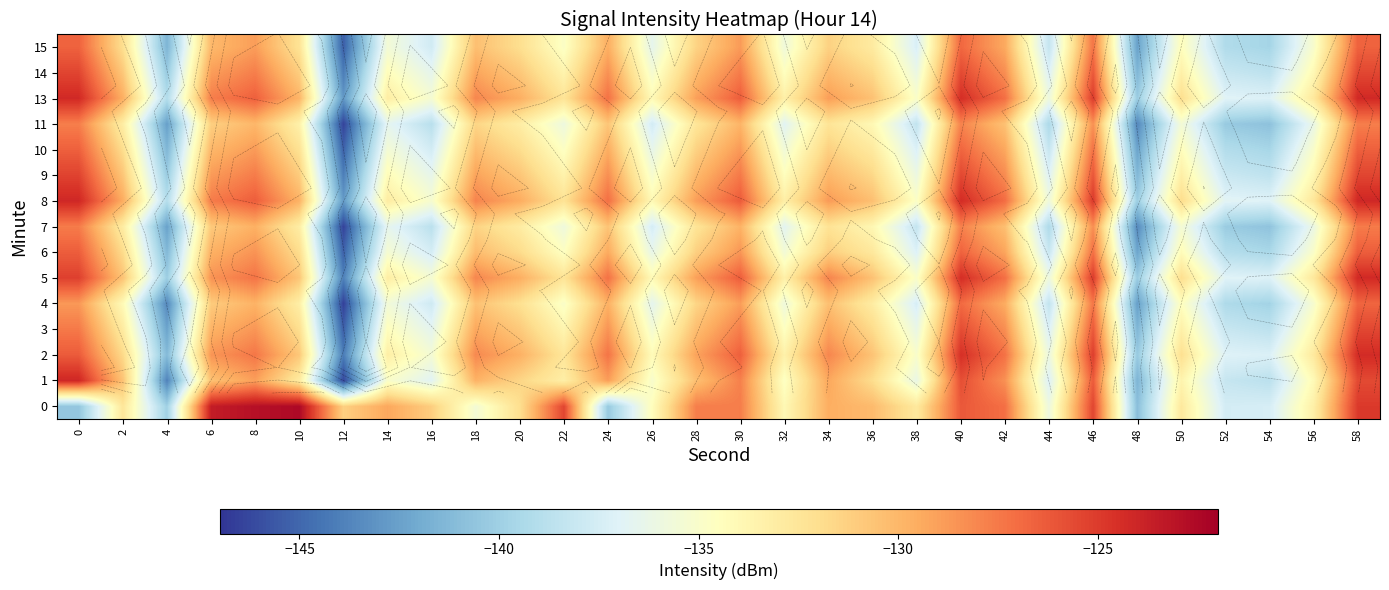

The value of 5 at 2 is -130.6. True or false?

True